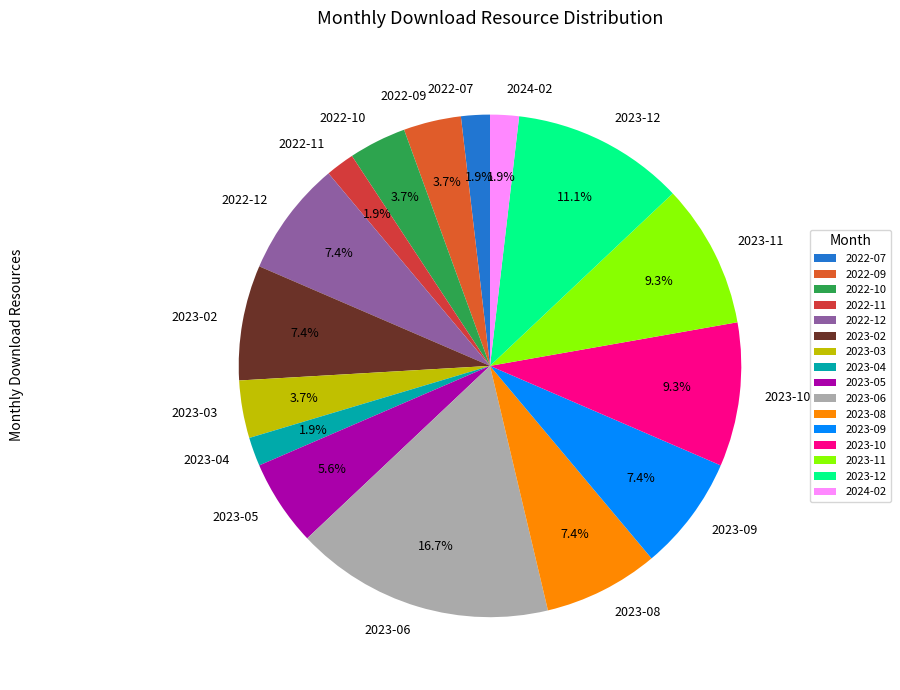

To the nearest percent, what portion does 2024-02 represent?

2%